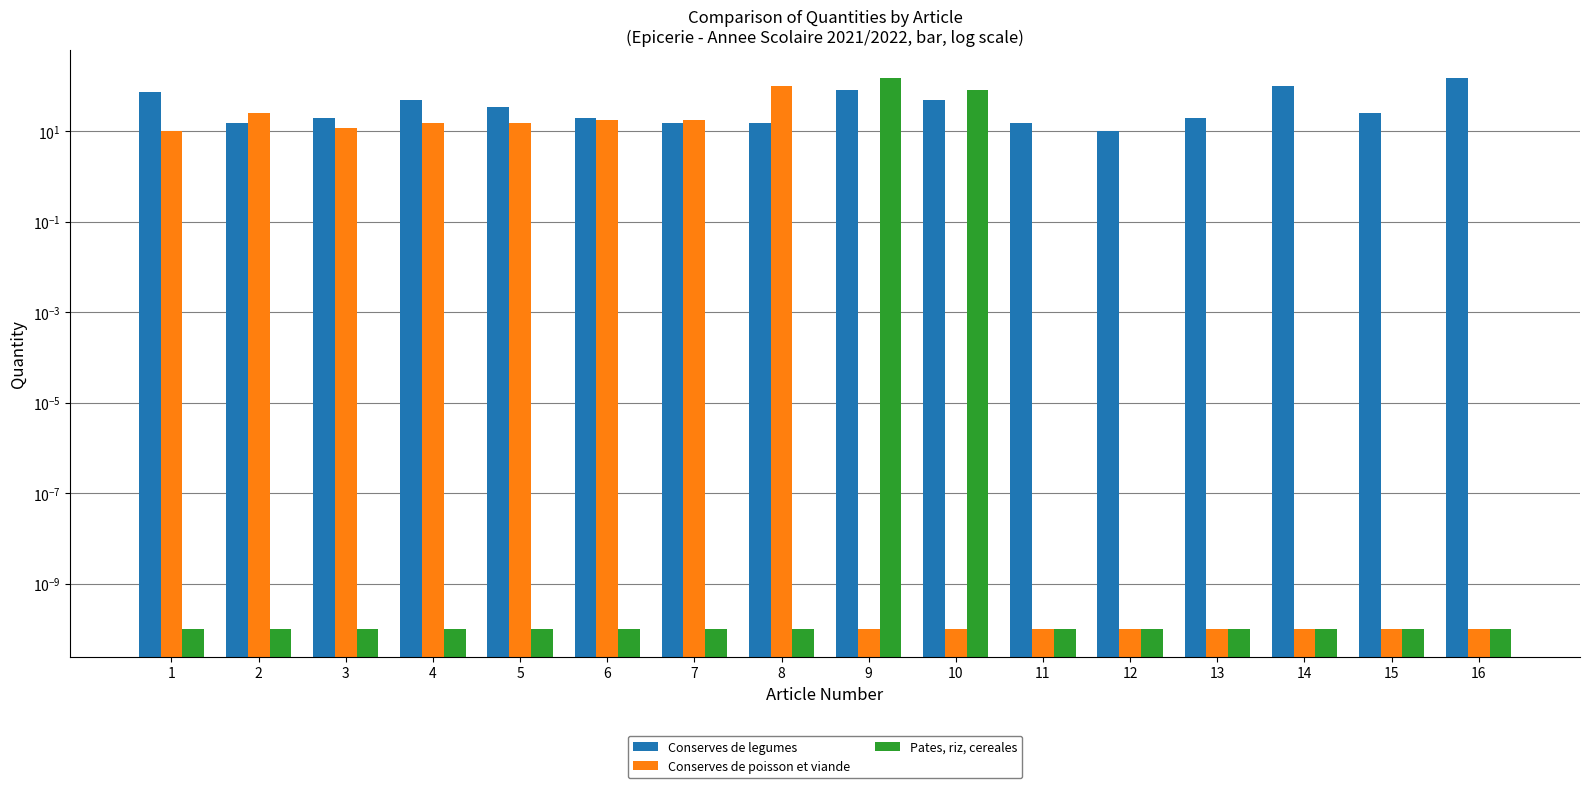

How many categories are shown in the chart?

16